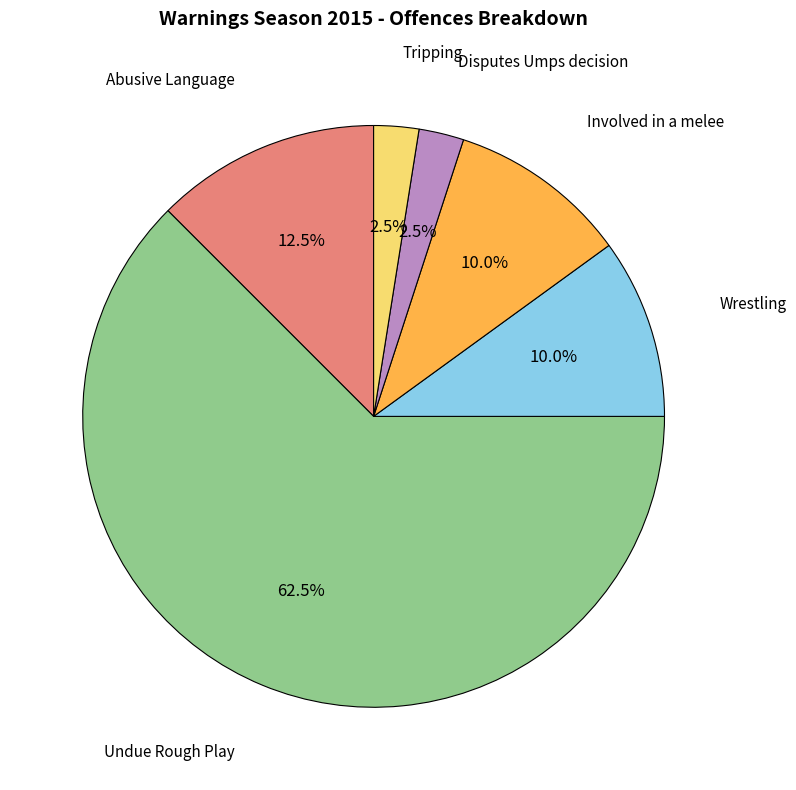

Count the number of slices in the pie.

6